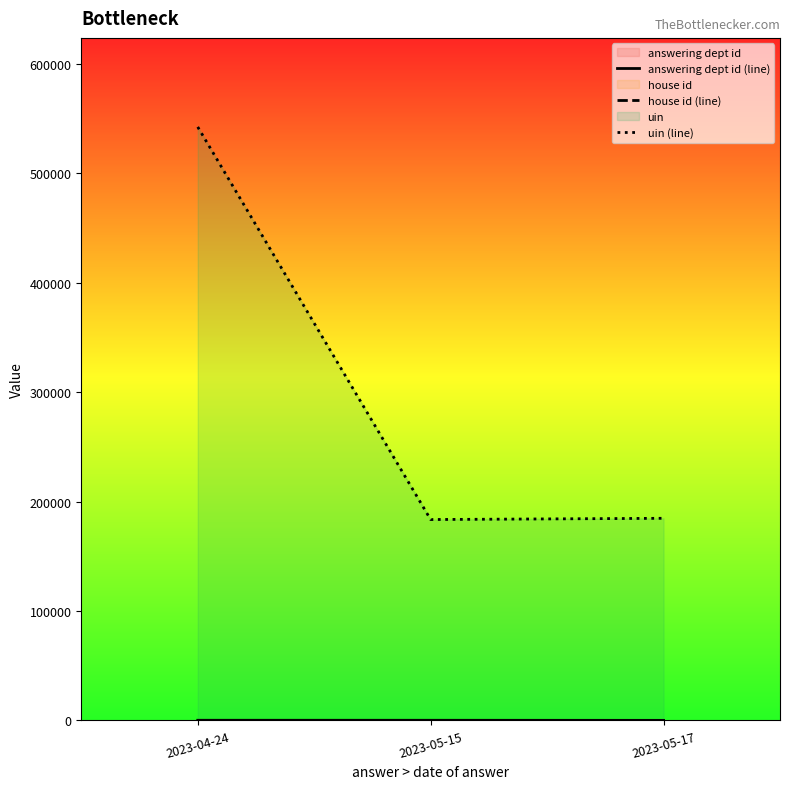

What position from the left is 2023-04-24?

1